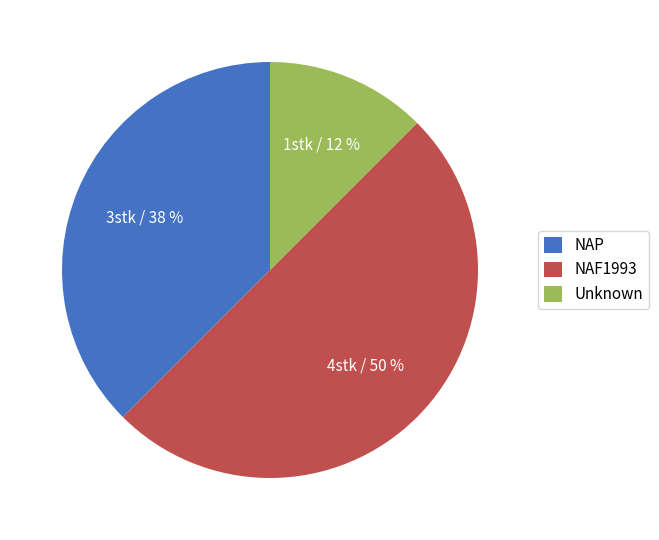

Approximately how many times larger is the value at NAF1993 compared to NAP?

1.3